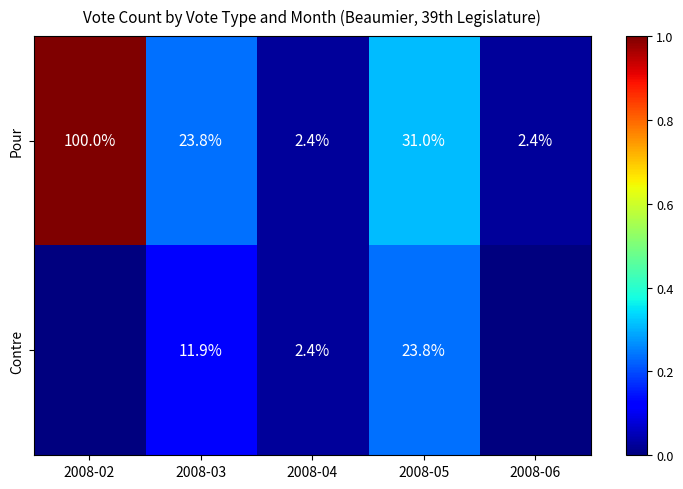

What is the sum of the Pour values at 2008-03 and 2008-04?

0.3